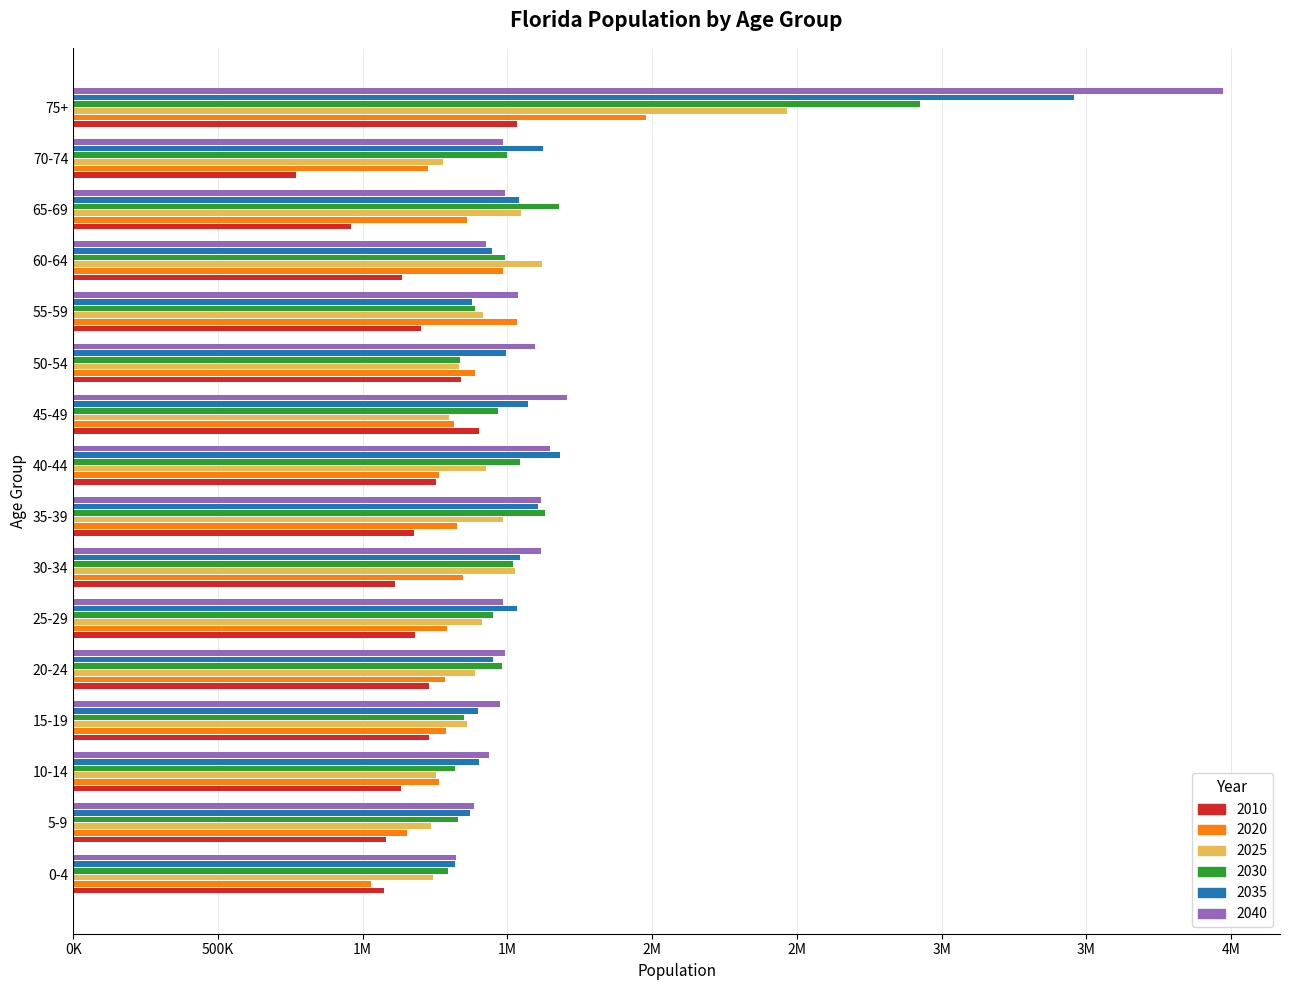

What are all the series names shown in the legend?

2010, 2020, 2025, 2030, 2035, 2040